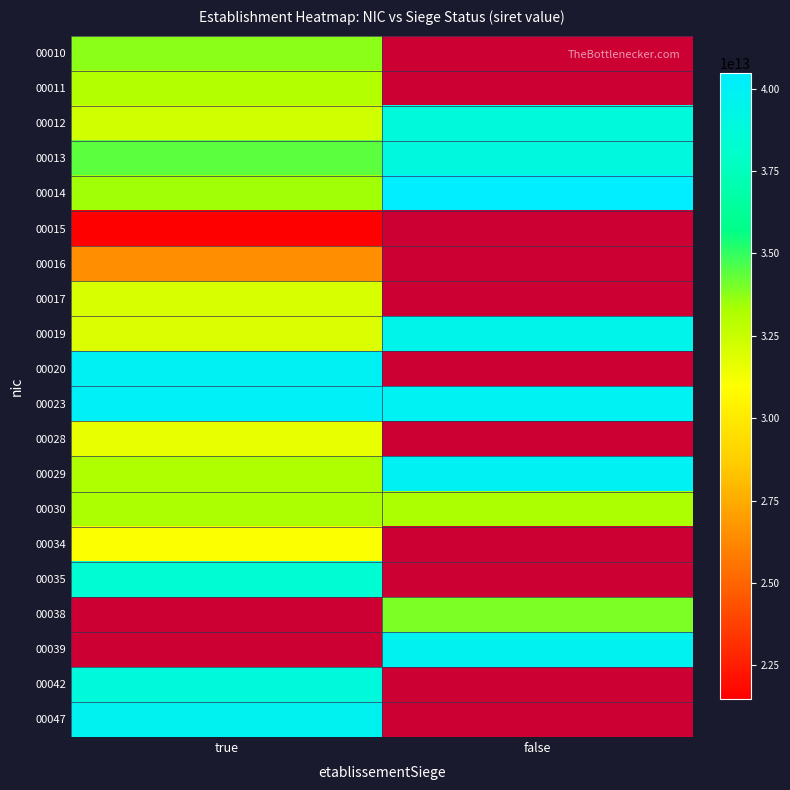

List the series in order of their overall mean, highest first.

00014, 00015, 00016, 00017, 00019, 00020, 00023, 00028, 00029, 00030, 00034, 00035, 00038, 00039, 00042, 00047, 00013, 00010, 00011, 00012